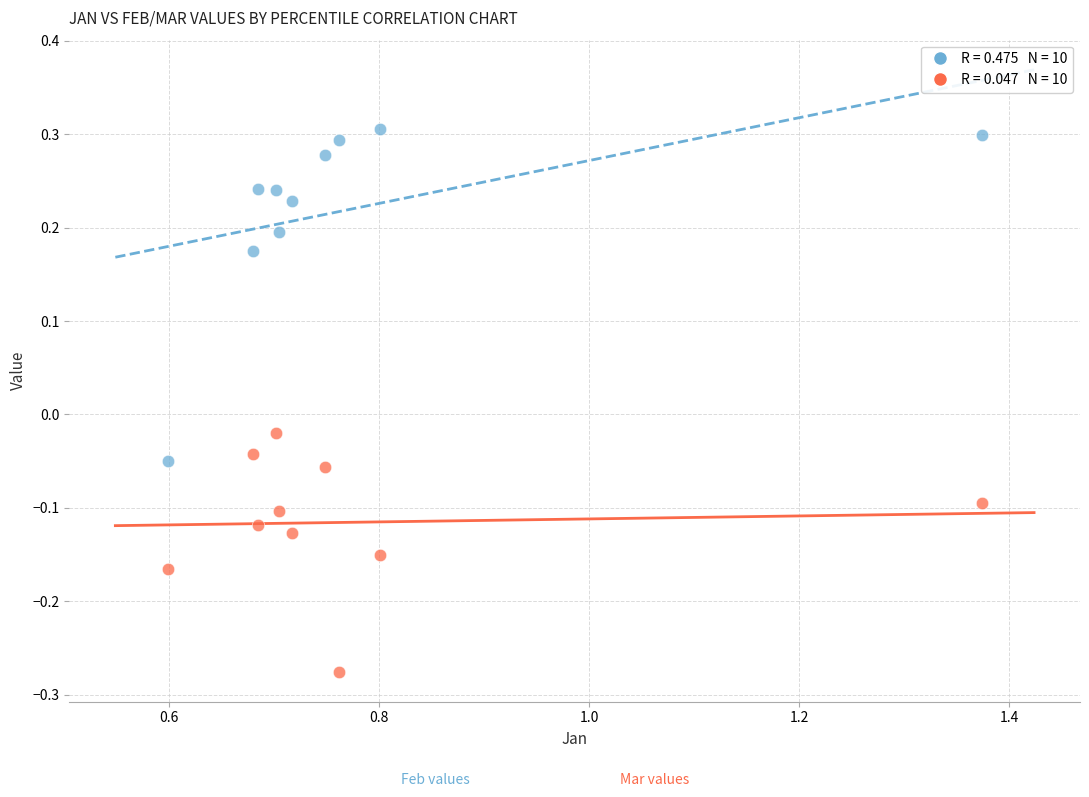

Across all data points, what is the range of Y values (max minus min)?

0.6